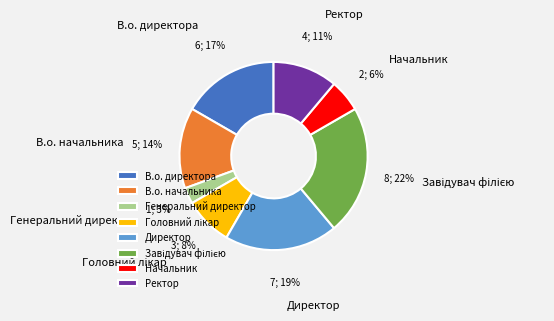

Is the sum of В.о. начальника and Генеральний директор greater than half?

No